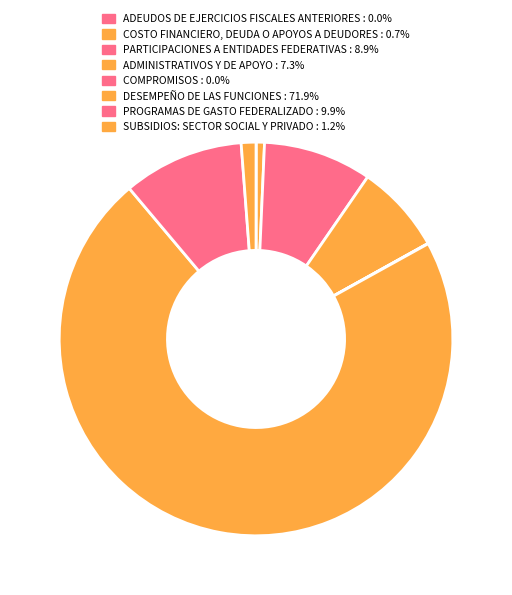

How many slices are in this pie chart?

8